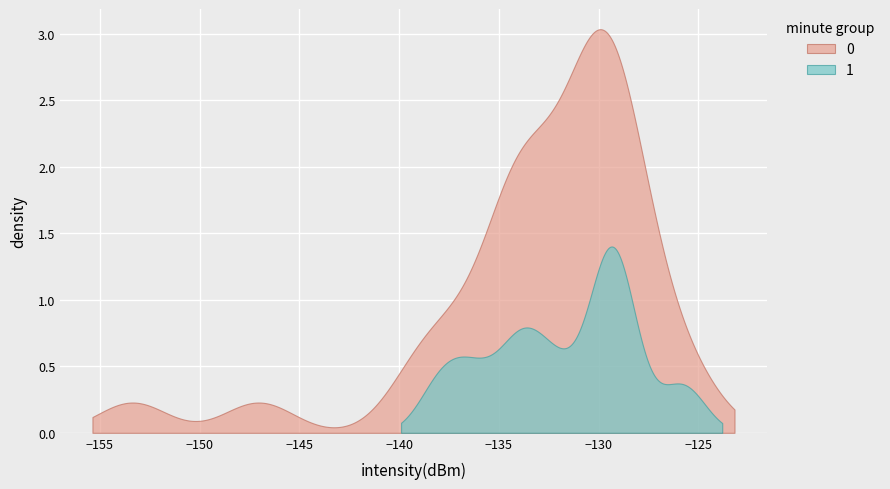

Where is the first local minimum?

1